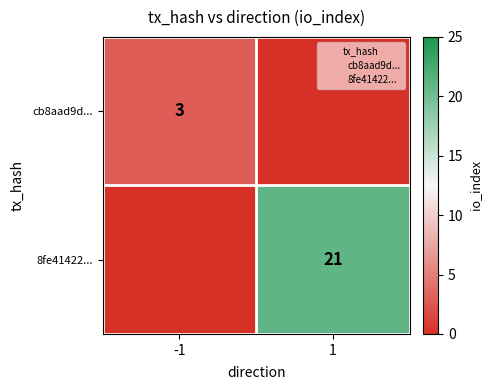

Rank the series at -1 from highest to lowest value.

cb8aad9d..., 8fe41422...